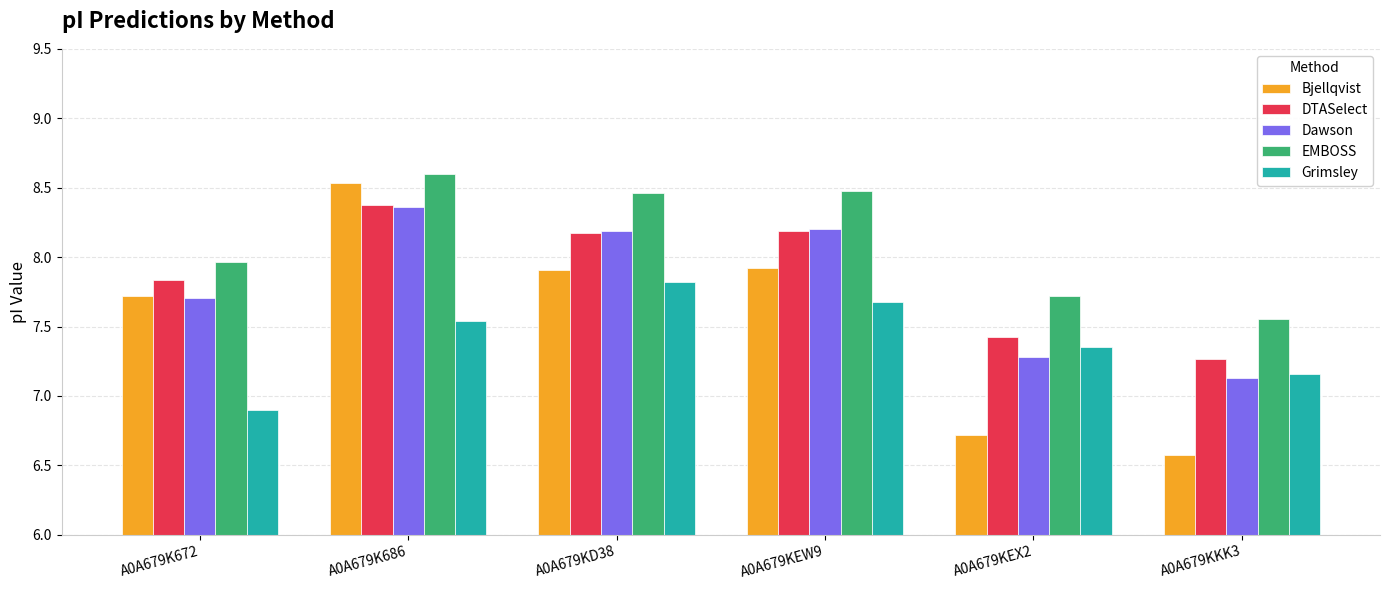

Which series changed the most between A0A679K672 and A0A679K686?

Bjellqvist